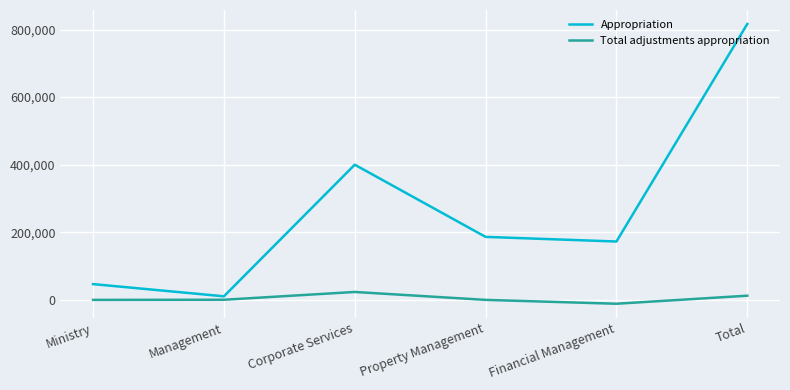

Which series has the widest spread of values?

Appropriation